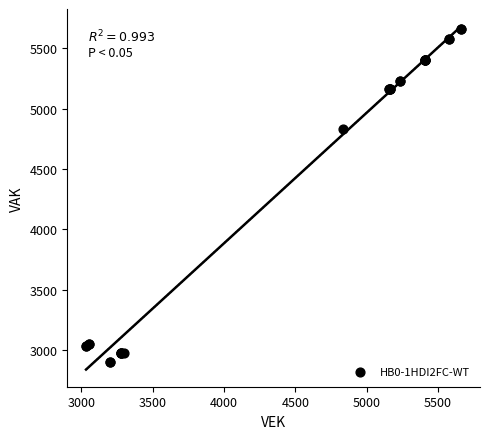

What Y value in the scatter plot is closest to 4281?

4834